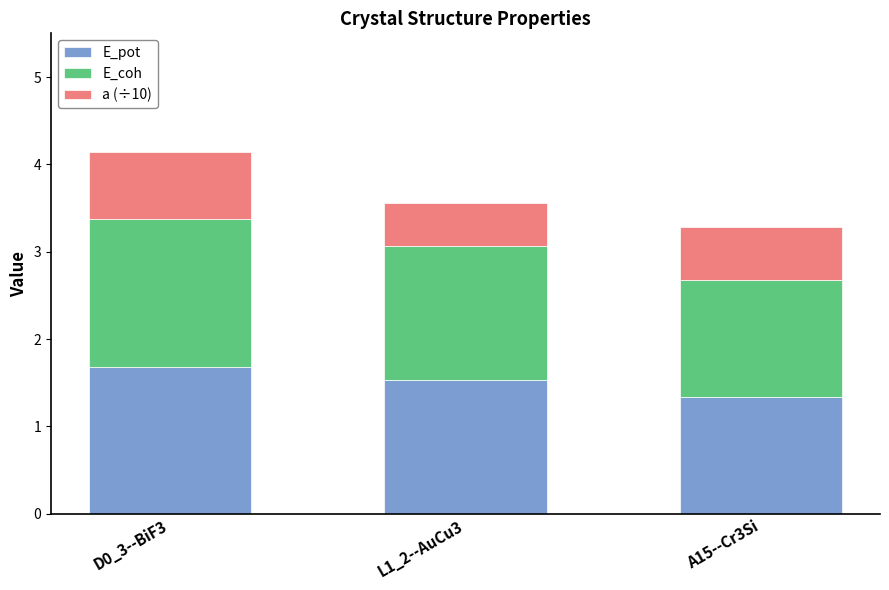

At which category is the sum across all series the highest?

D0_3--BiF3